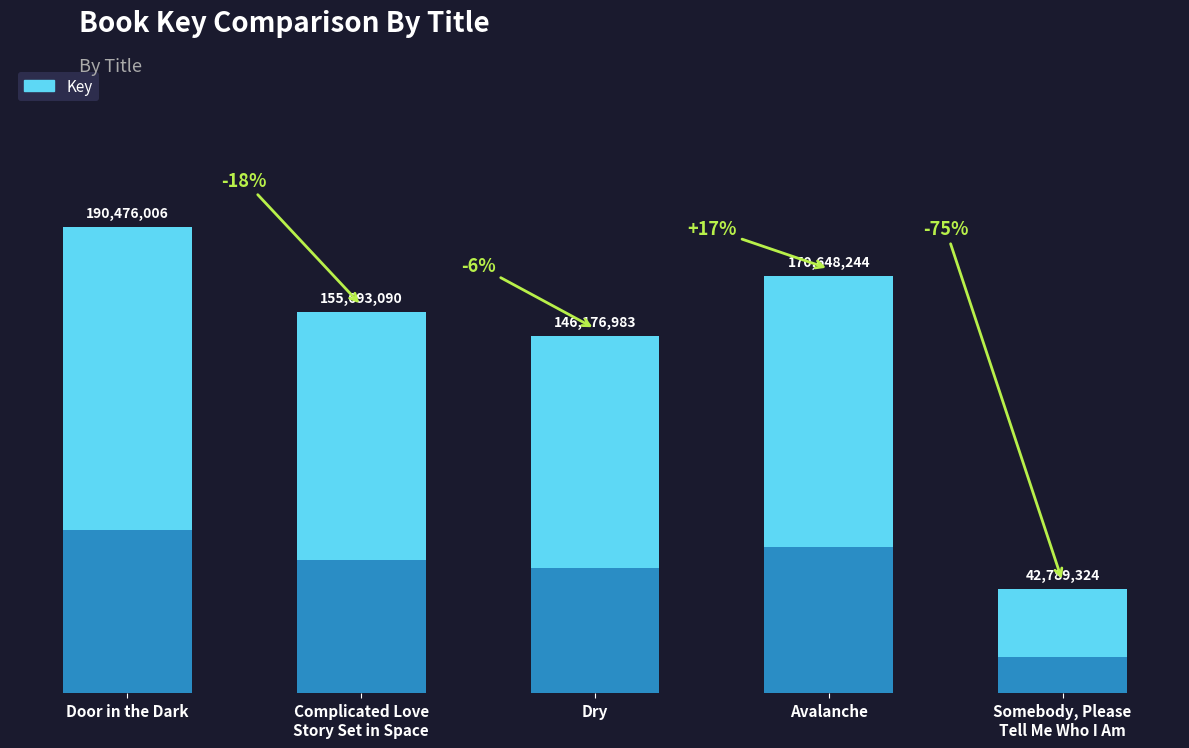

Is it true that the value at Avalanche is 170648244?

True